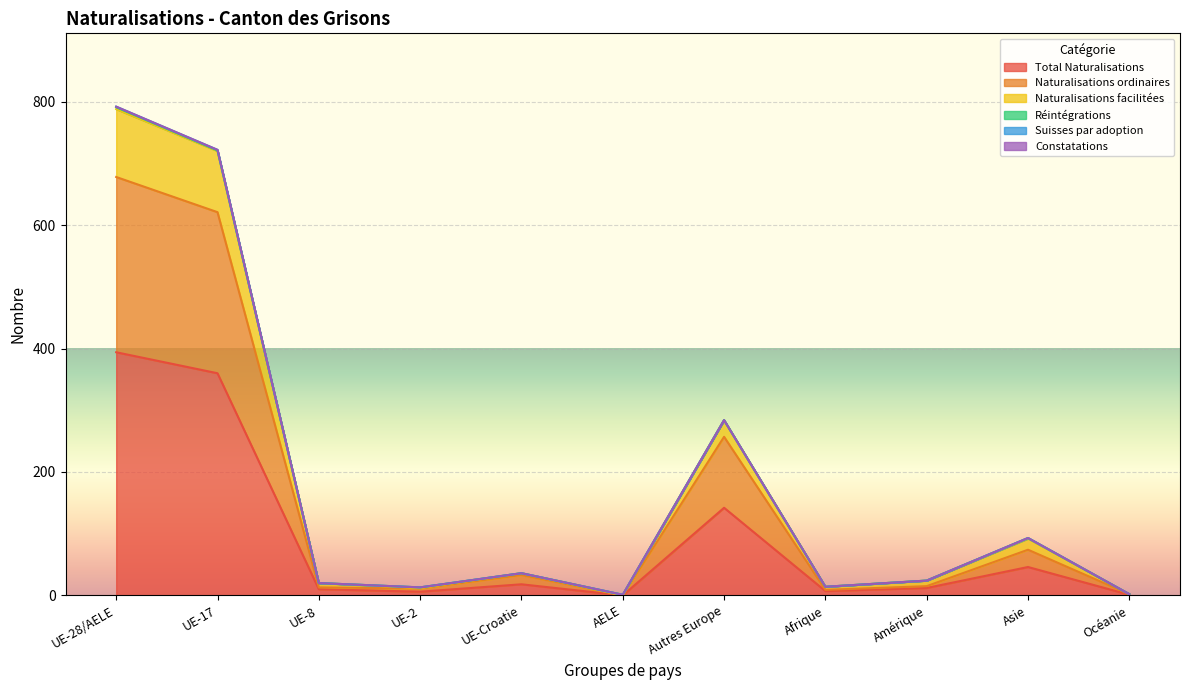

Where does the Naturalisations facilitées series first go above 24?

UE-28/AELE